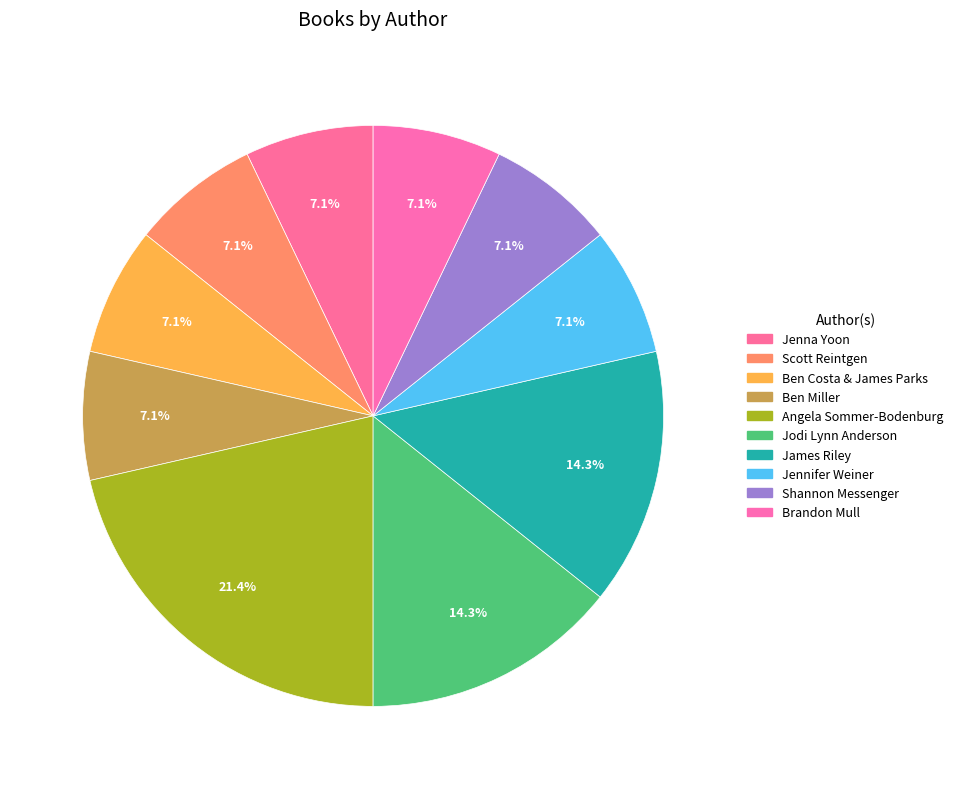

What is the smallest slice in the pie chart?

Jenna Yoon